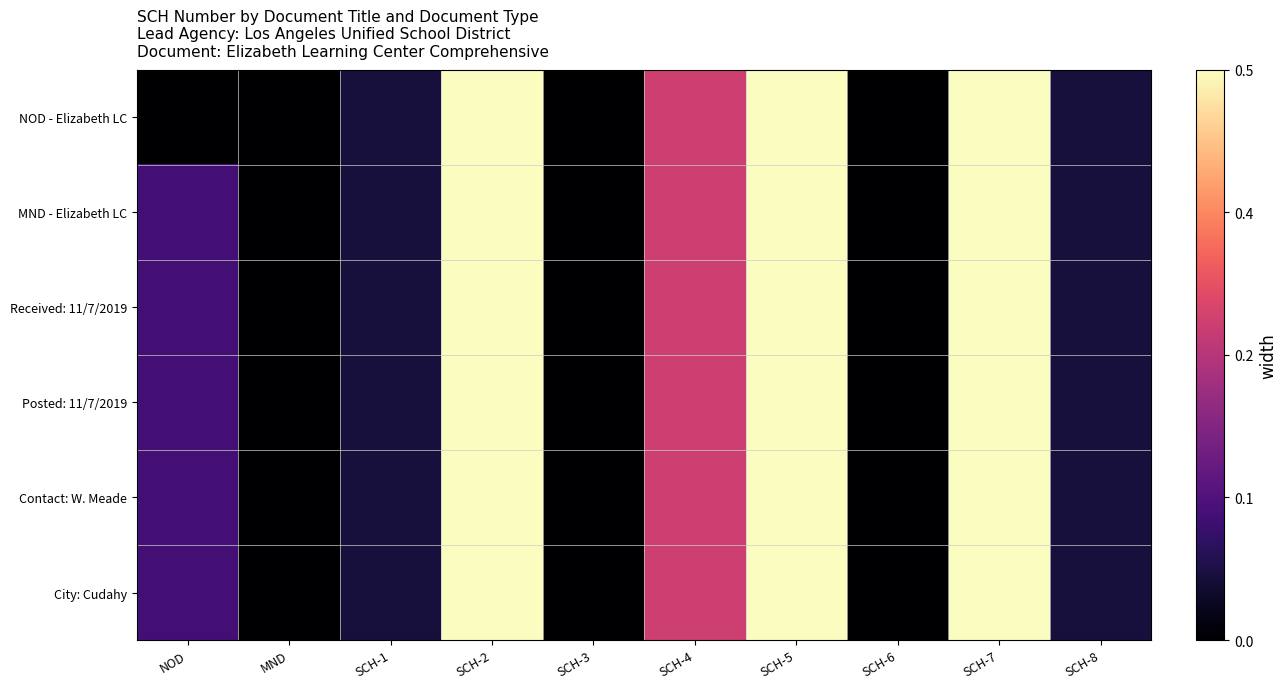

Which category has the lowest value across all series?

NOD